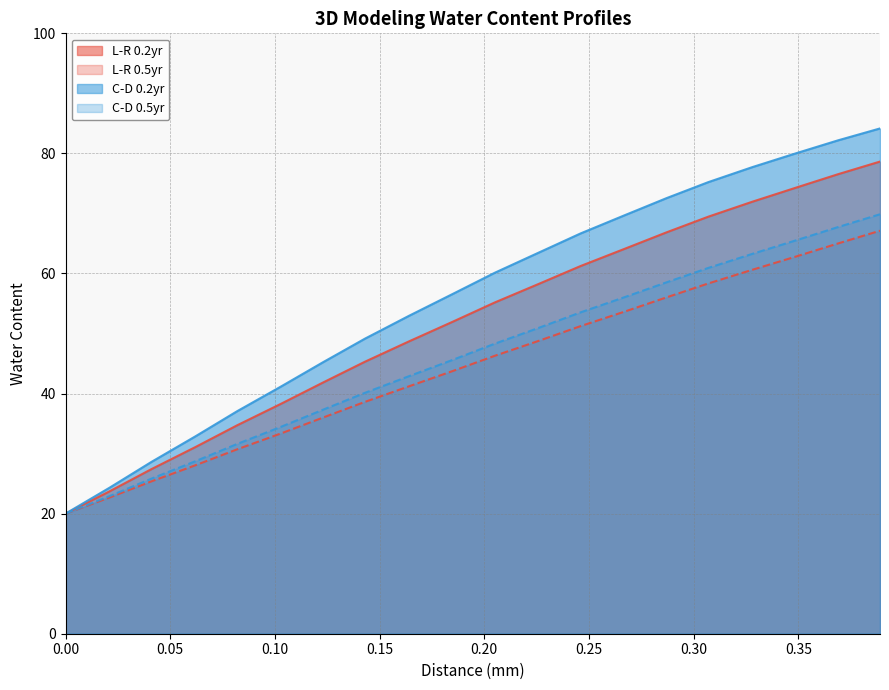

What is the smallest value displayed?

20.0